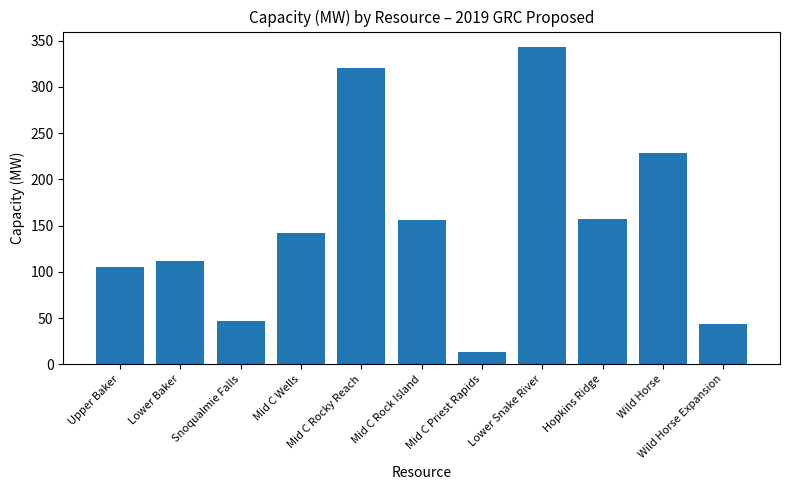

What value does the data have at Mid C Wells?

141.6